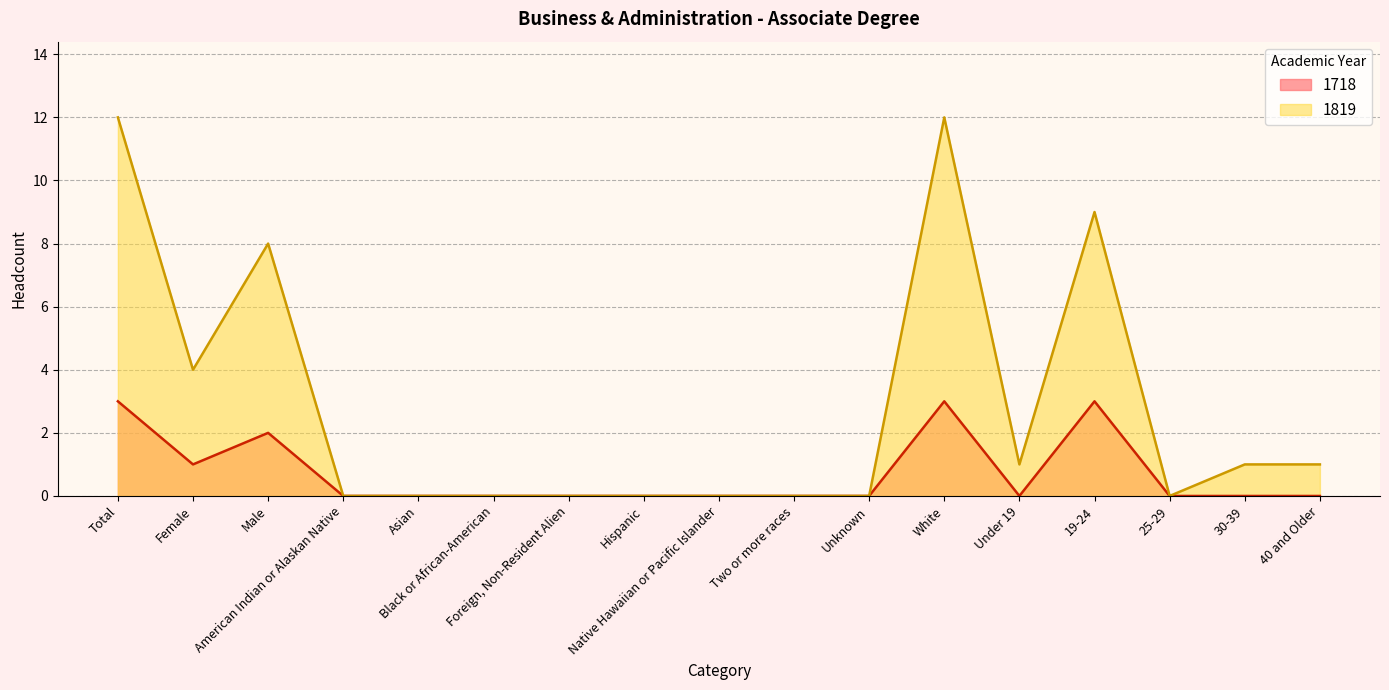

Between American Indian or Alaskan Native and 40 and Older, which series saw the biggest shift?

1819